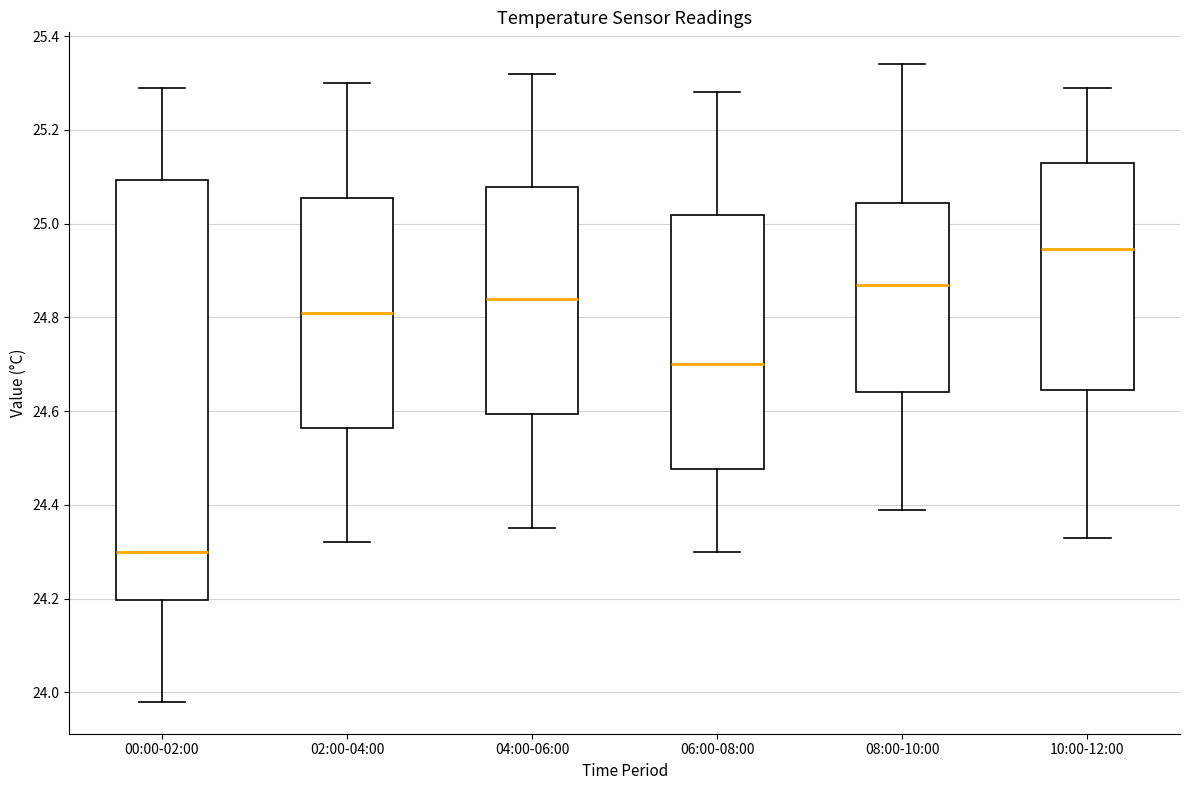

Which box is the tallest, from its lower edge to its upper edge?

00:00-02:00